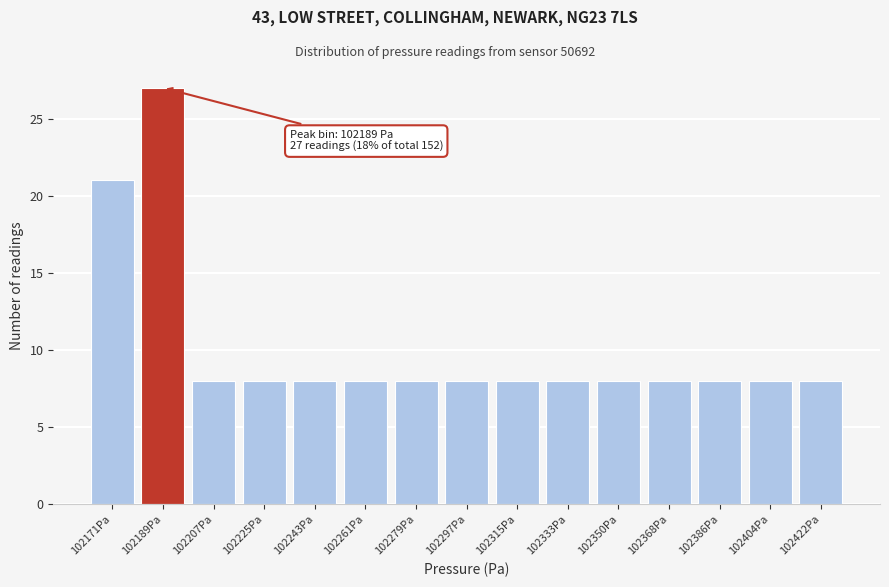

Reading right to left, transcribe all the data shown in this chart.

8	8	8	8	8	8	8	8	8	8	8	8	8	27	21